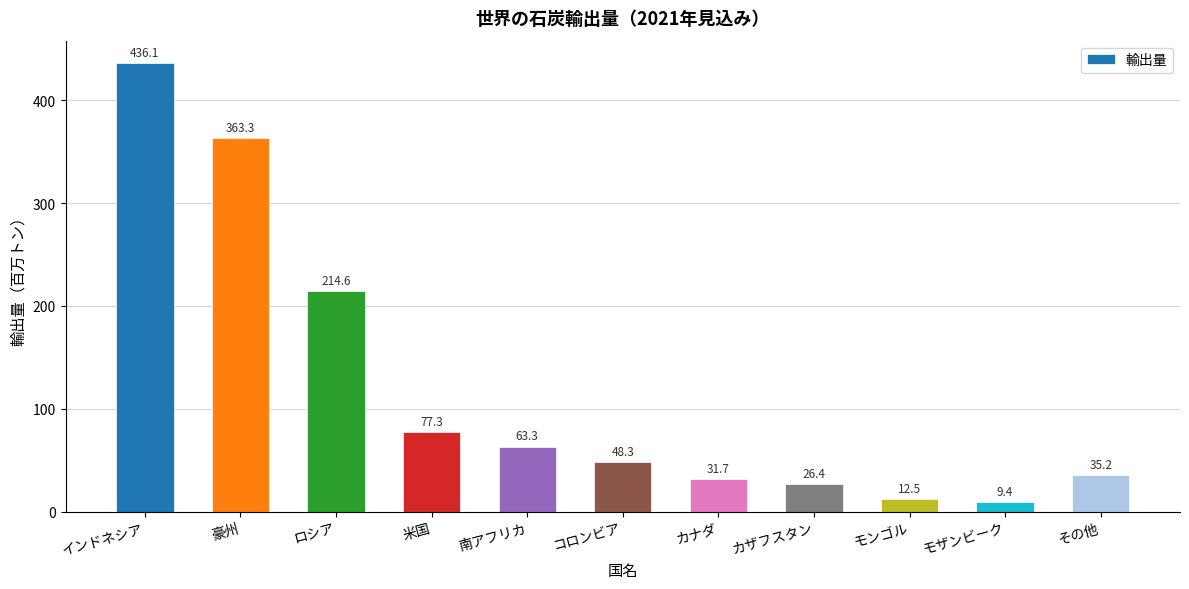

Reading left to right, what are all the values shown in this chart?

436.1	363.3	214.6	77.3	63.3	48.3	31.7	26.4	12.5	9.4	35.2